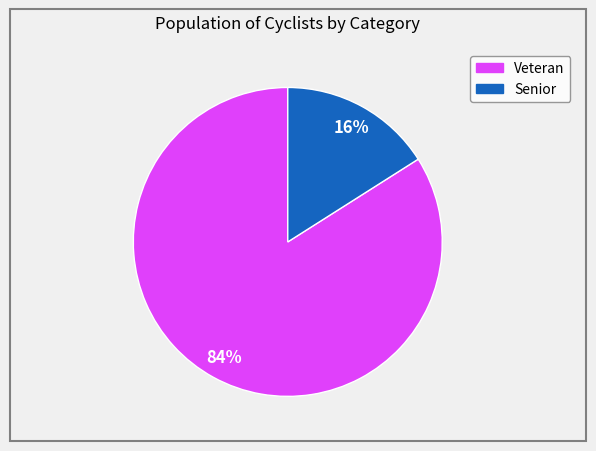

To the nearest percent, what portion does Veteran represent?

84%